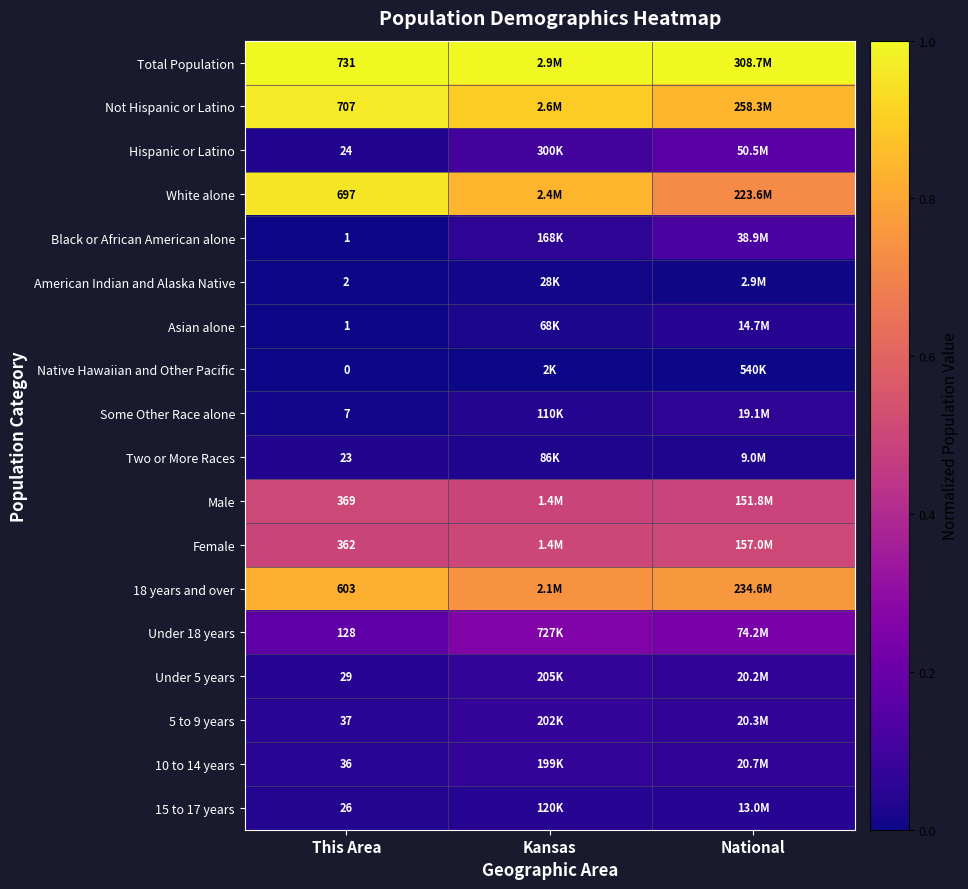

Rank the categories by Under 18 years value from lowest to highest.

This Area, National, Kansas